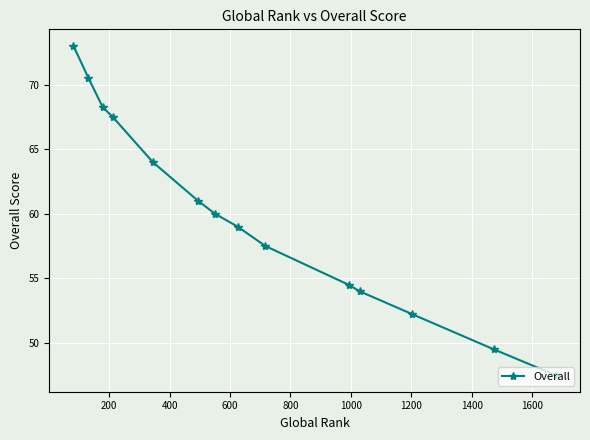

Does the chart have visible grid lines?

Yes